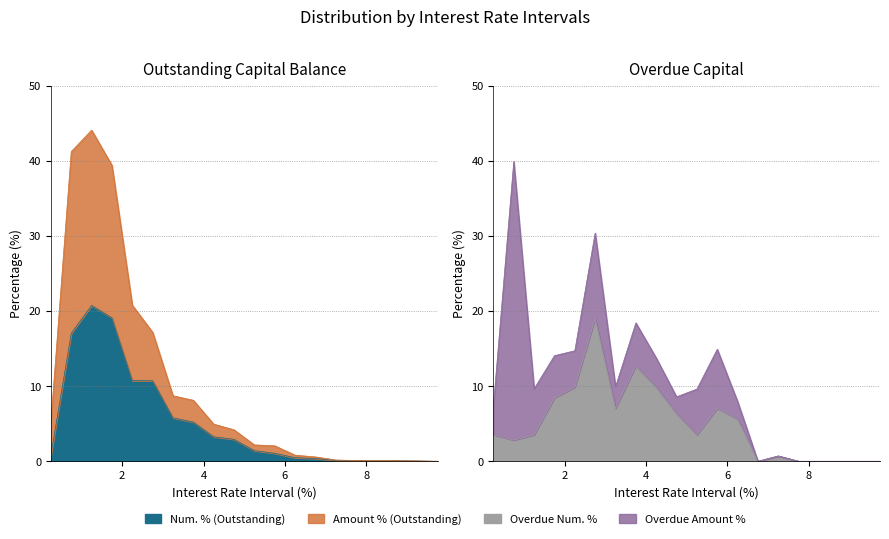

Is it true that Amount % (Outstanding) equals 0.0 at 9-9.499?

True